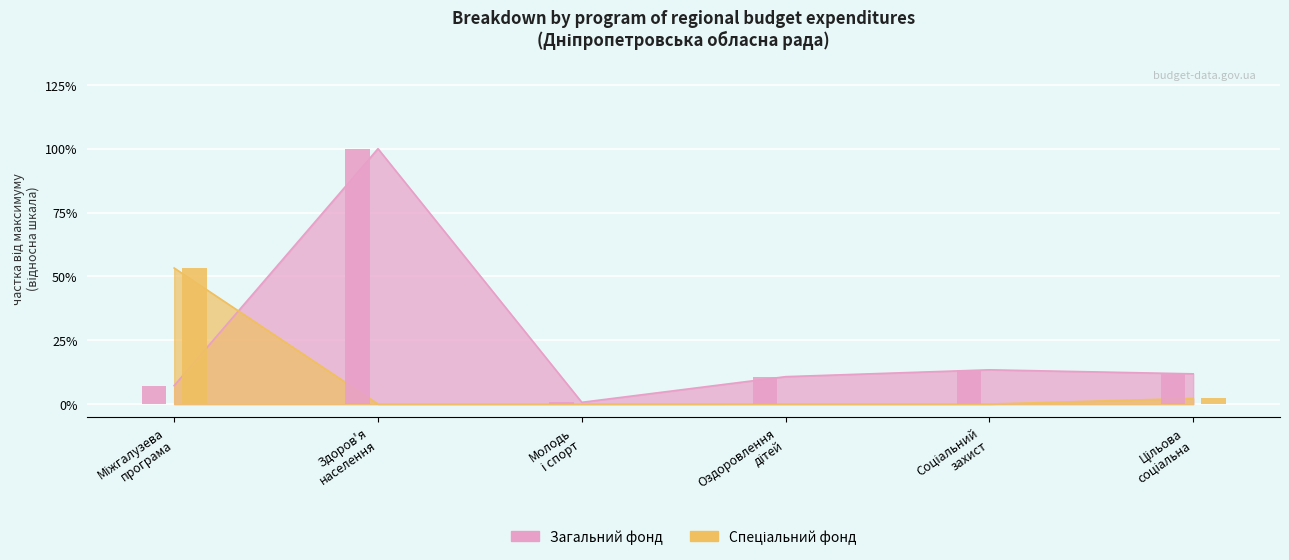

What is the difference between the highest and lowest values at Здоров'я населення?

1.0